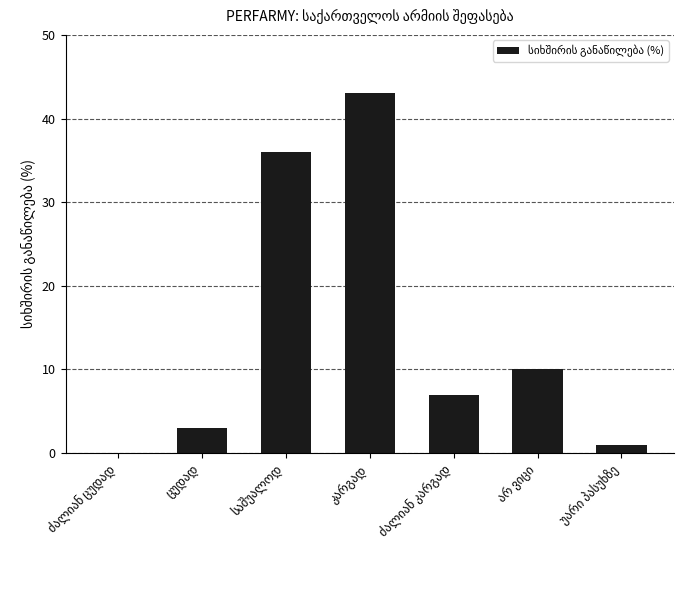

What is the maximum value shown in the chart?

43